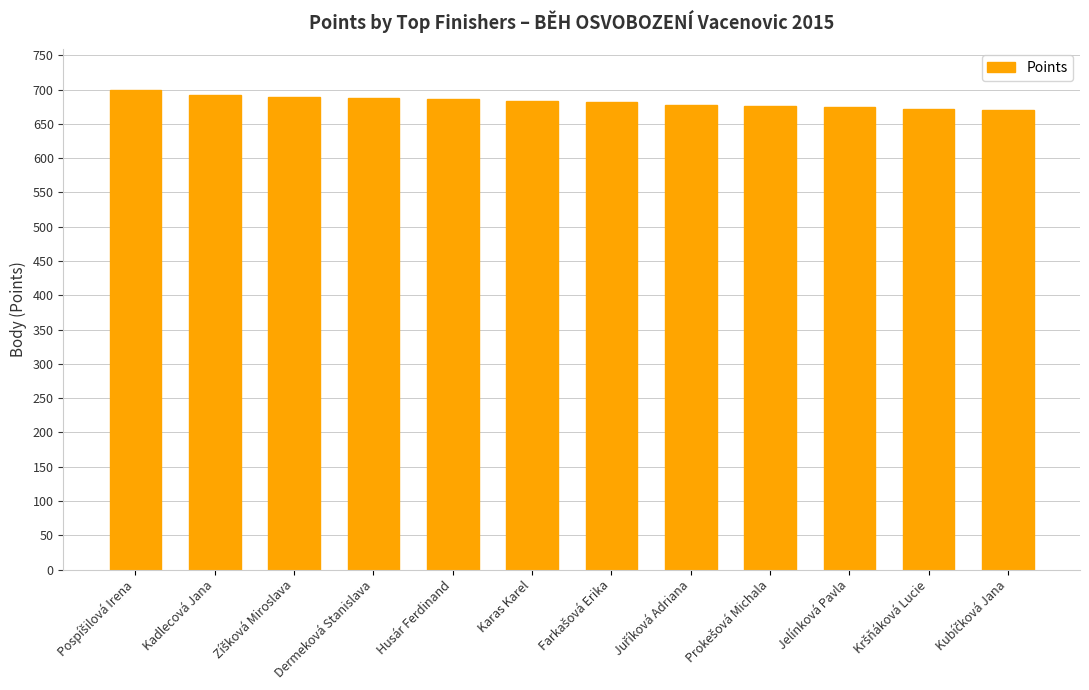

What is the minimum value shown in the chart?

670